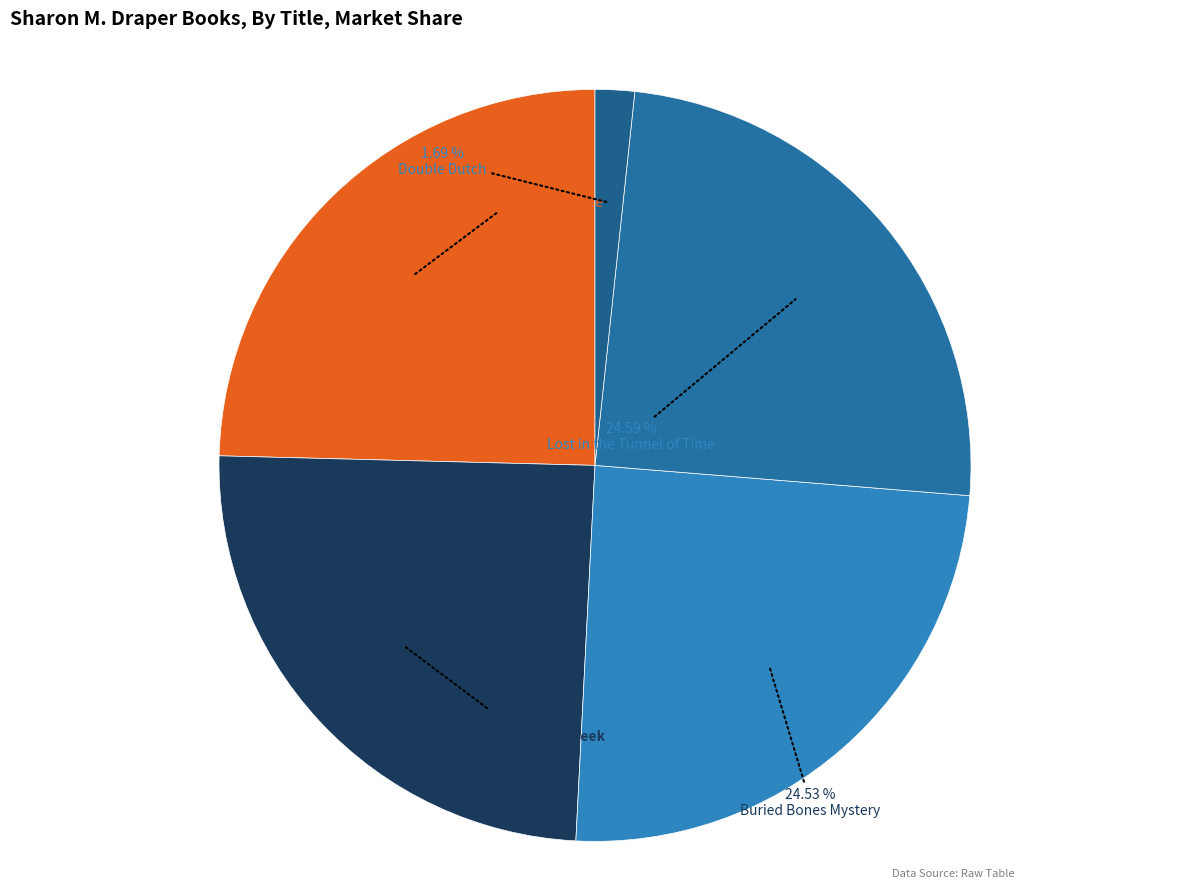

What is the largest slice in the pie chart?

Space Mission Adventure